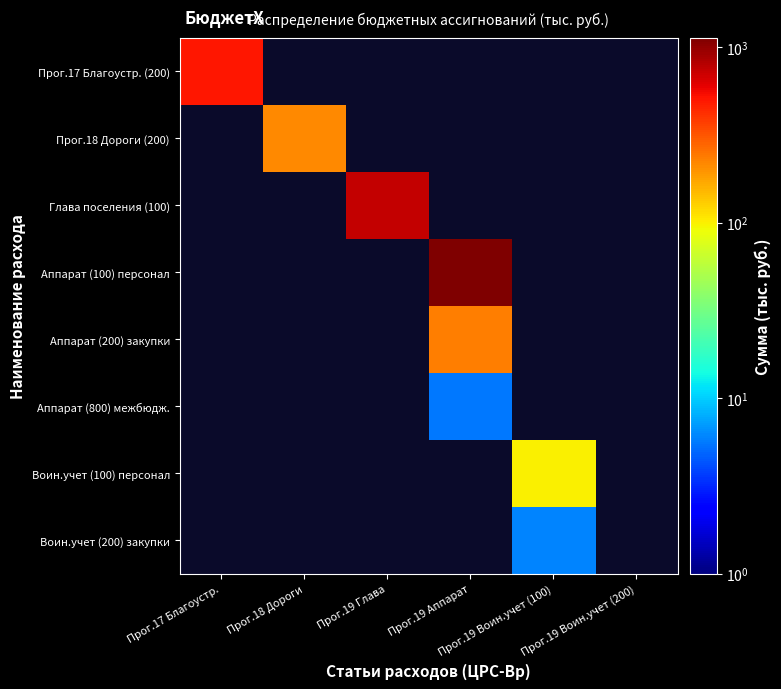

Which series has the largest total across all categories?

Аппарат (100) персонал